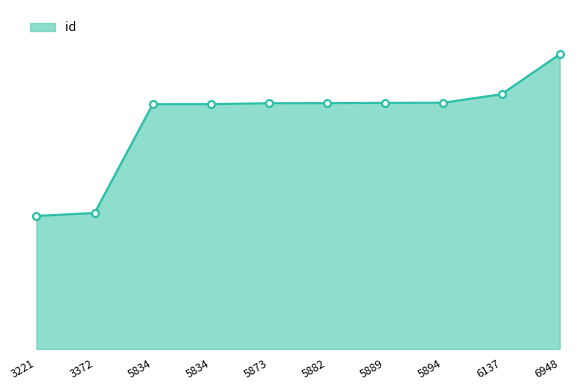

Reading left to right, transcribe all the data shown in this chart.

8463	8648	15556	15559	15619	15624	15639	15651	16190	18726